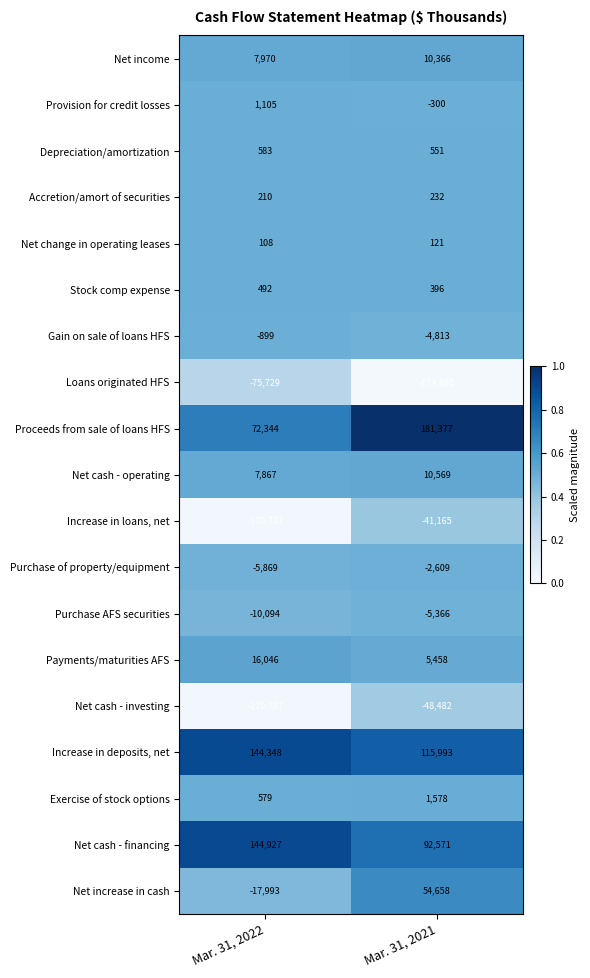

At which category is the sum across all series the highest?

Mar. 31, 2021